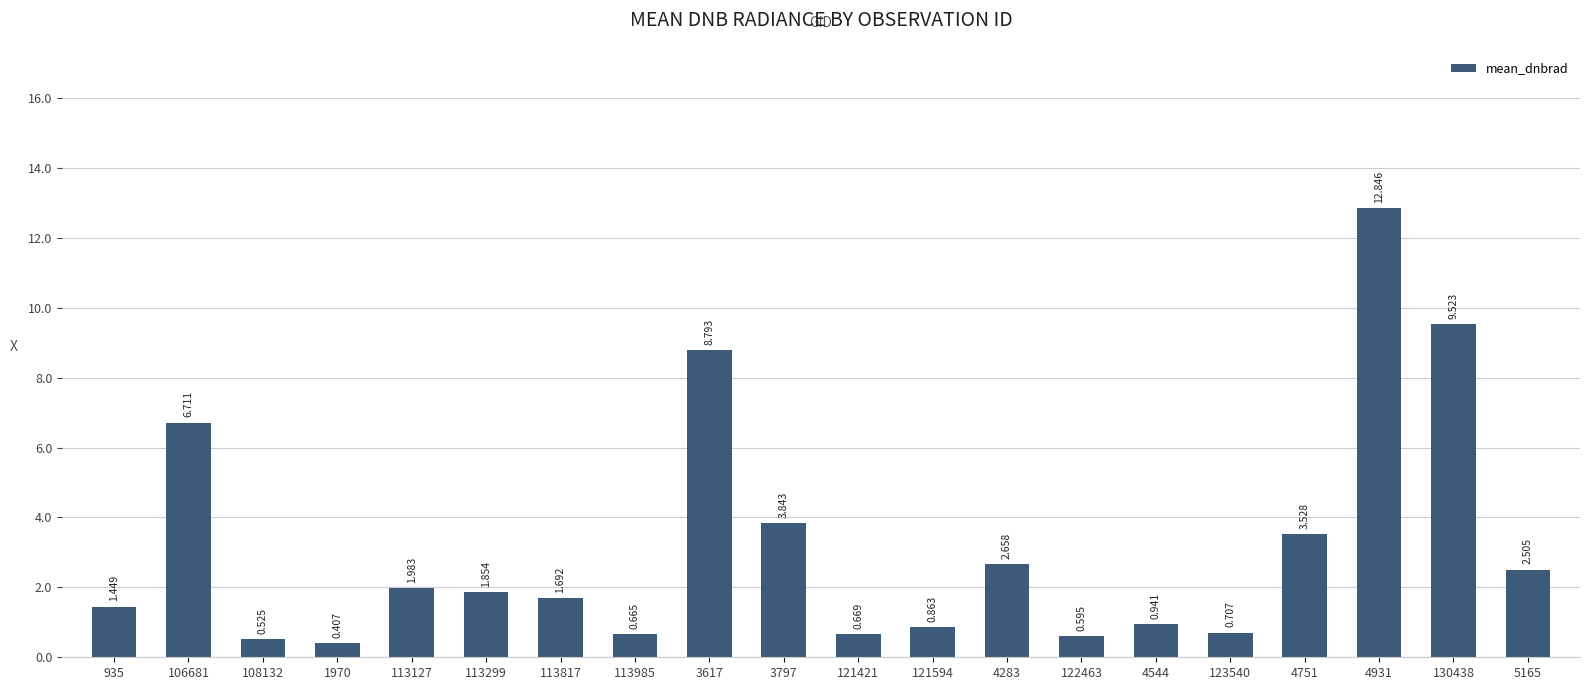

List the labels in order of value, largest first.

4931, 130438, 3617, 106681, 3797, 4751, 4283, 5165, 113127, 113299, 113817, 935, 4544, 121594, 123540, 121421, 113985, 122463, 108132, 1970